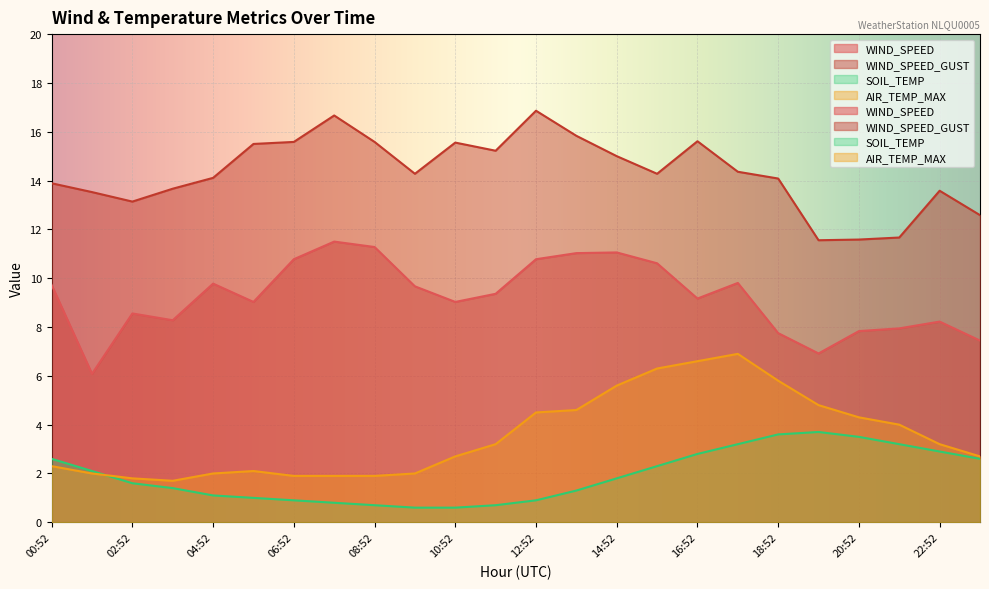

How many series are shown in this chart?

4